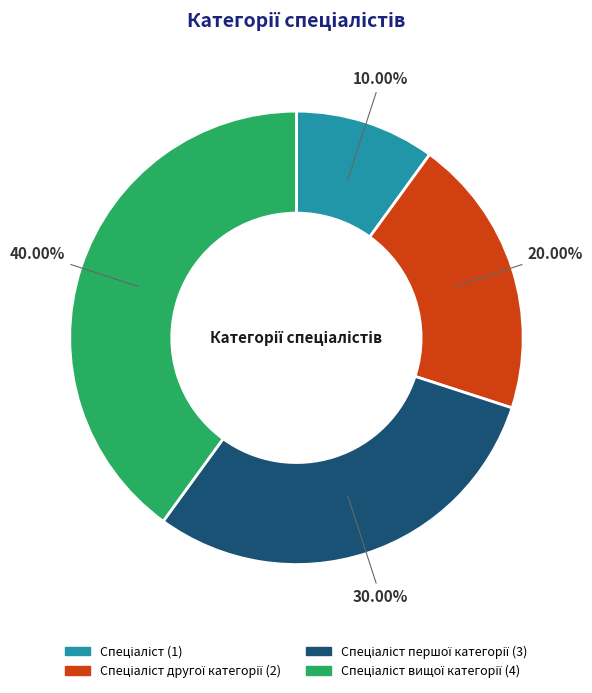

How many segments does this pie chart have?

4